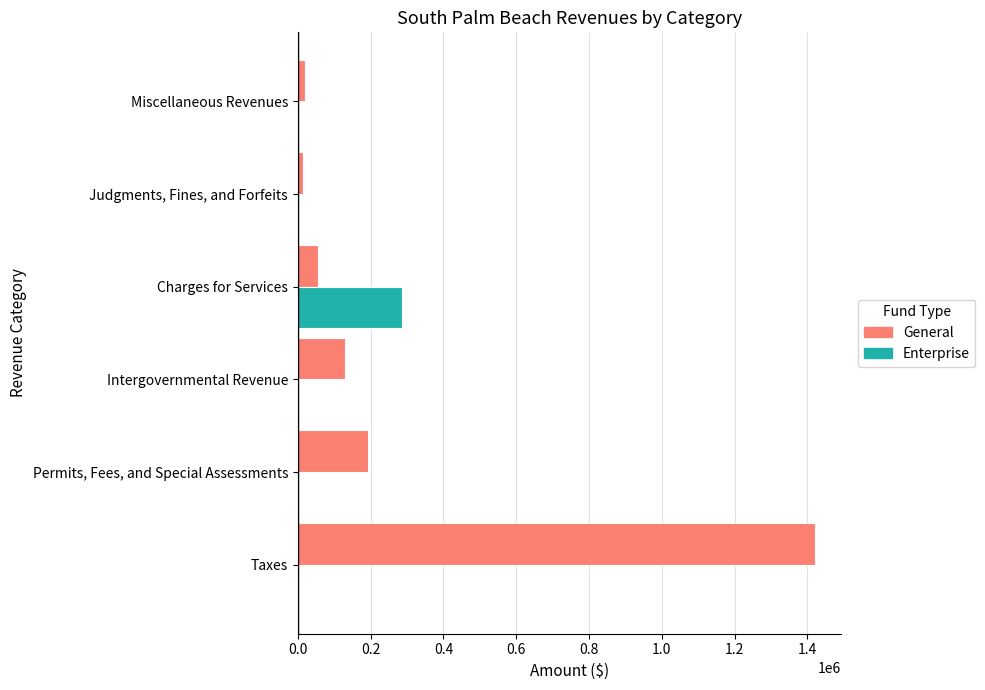

Count the number of categories in the chart.

6